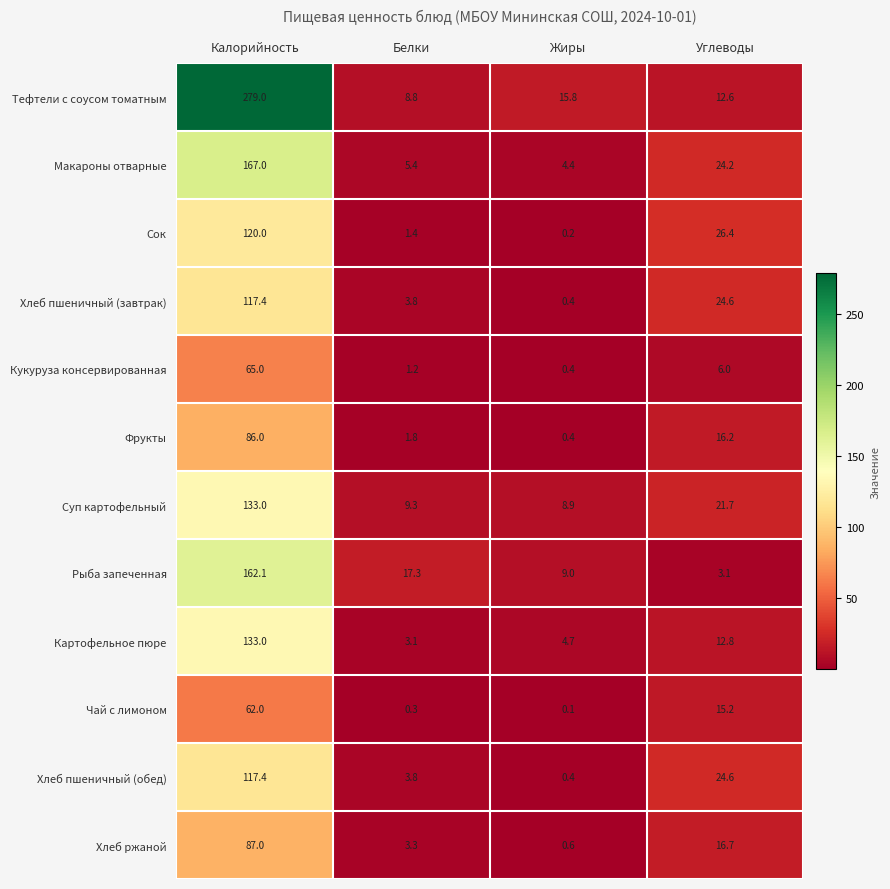

Where does the Кукуруза консервированная series first go above 6?

Калорийность